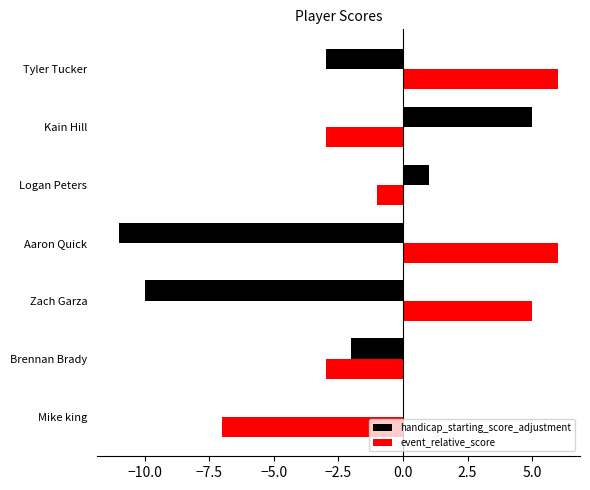

What are all the series names shown in the legend?

handicap_starting_score_adjustment, event_relative_score